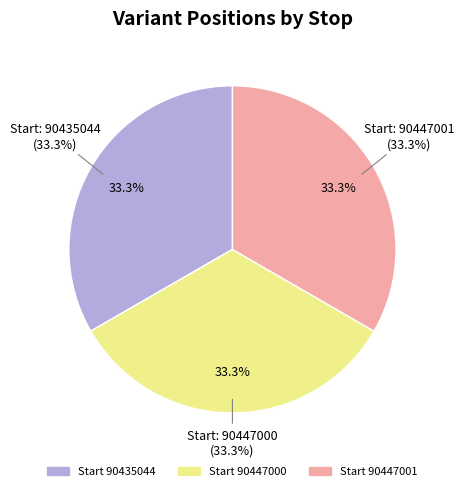

What is the largest slice in the pie chart?

90447001